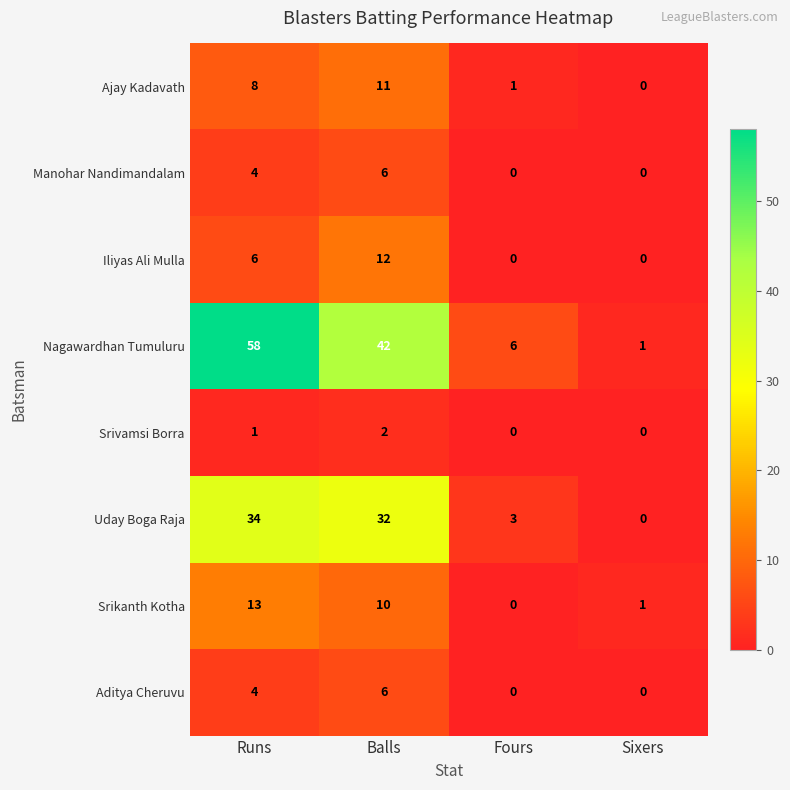

What is the maximum value for Aditya Cheruvu?

6